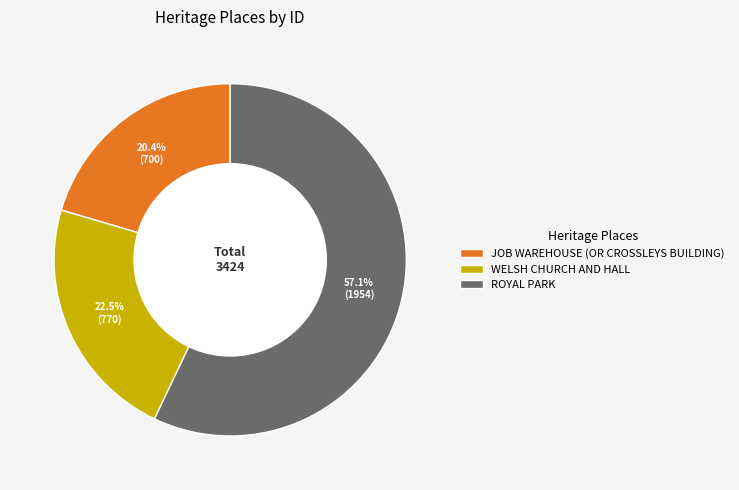

Rank the categories by value from highest to lowest.

ROYAL PARK, WELSH CHURCH AND HALL, JOB WAREHOUSE (OR CROSSLEYS BUILDING)